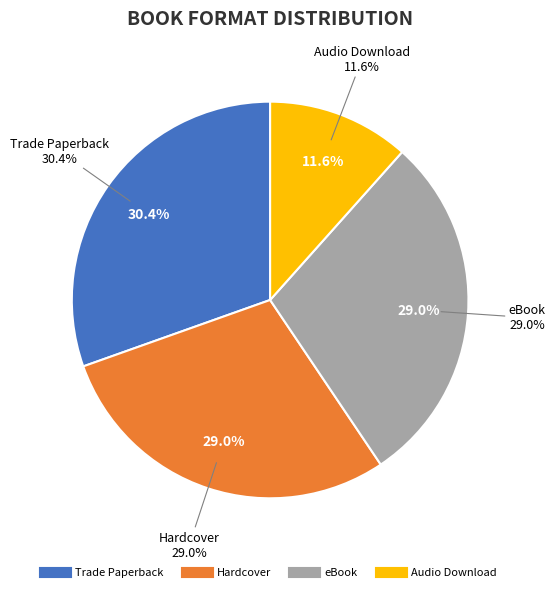

Is it true that Hardcover is 39% of the pie?

False